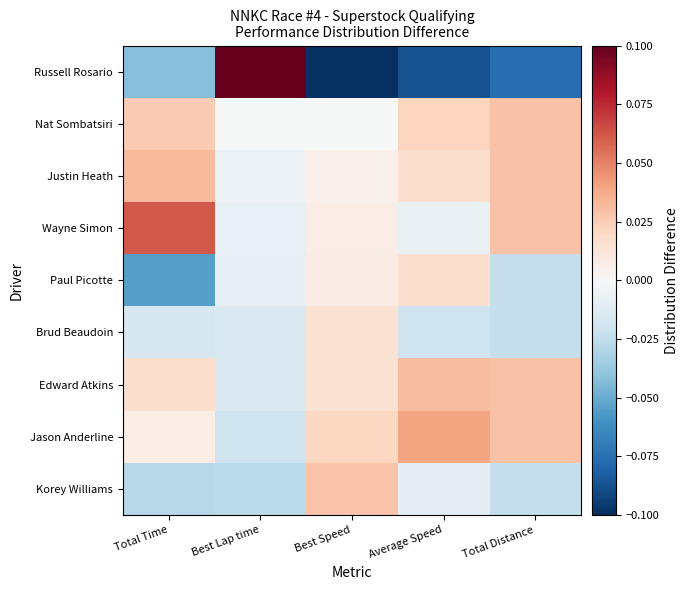

At how many categories does at least one series exceed 0?

5